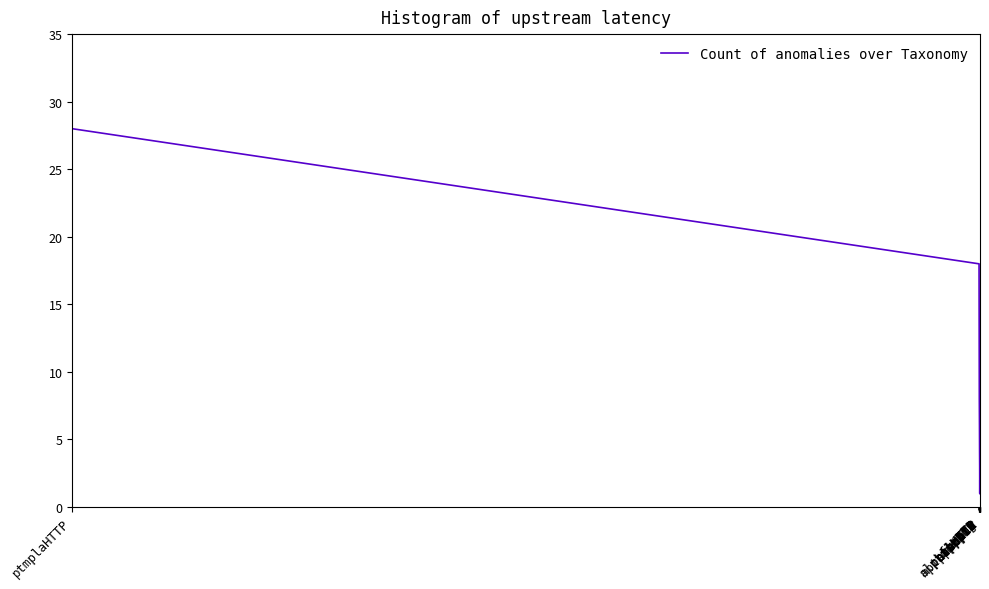

What is the difference between the maximum and minimum values?

27